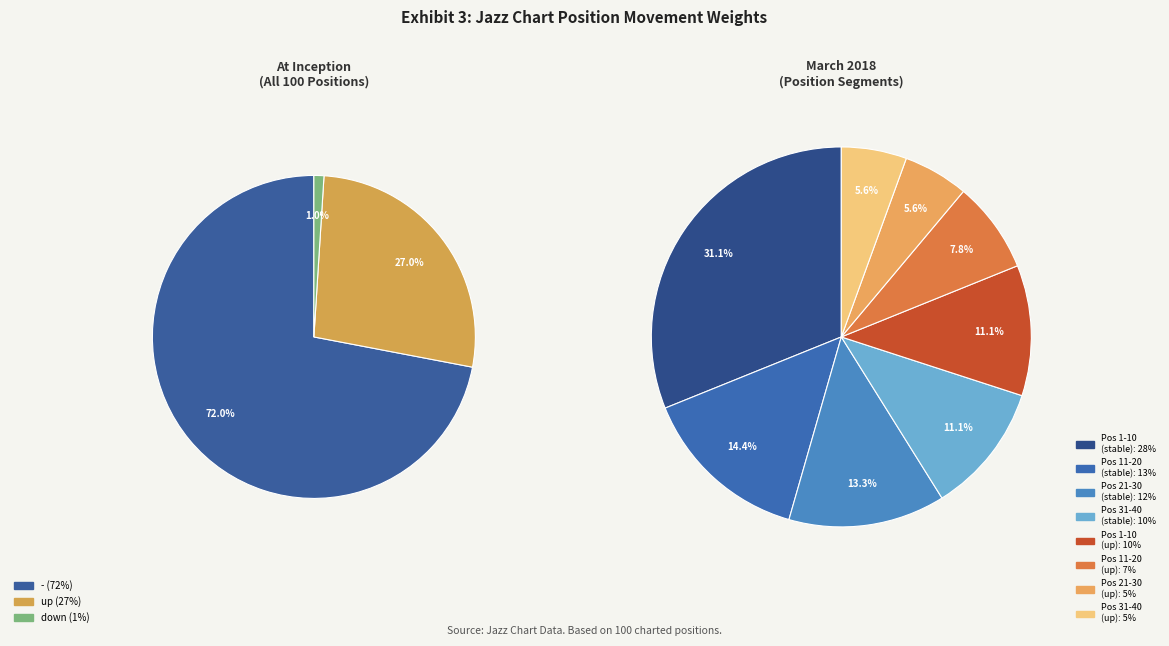

Does down account for over 50% of the chart?

No